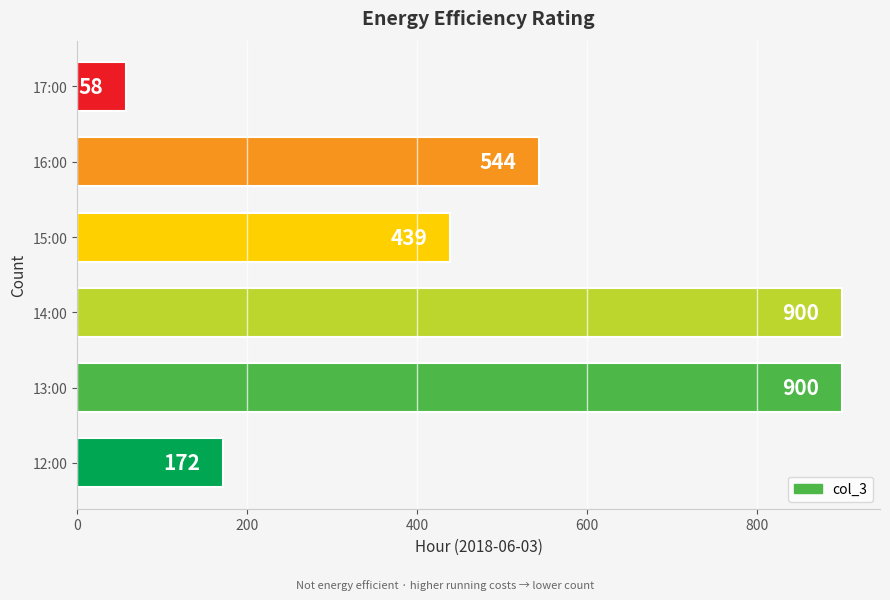

Which label corresponds to the smallest value in the chart?

17:00